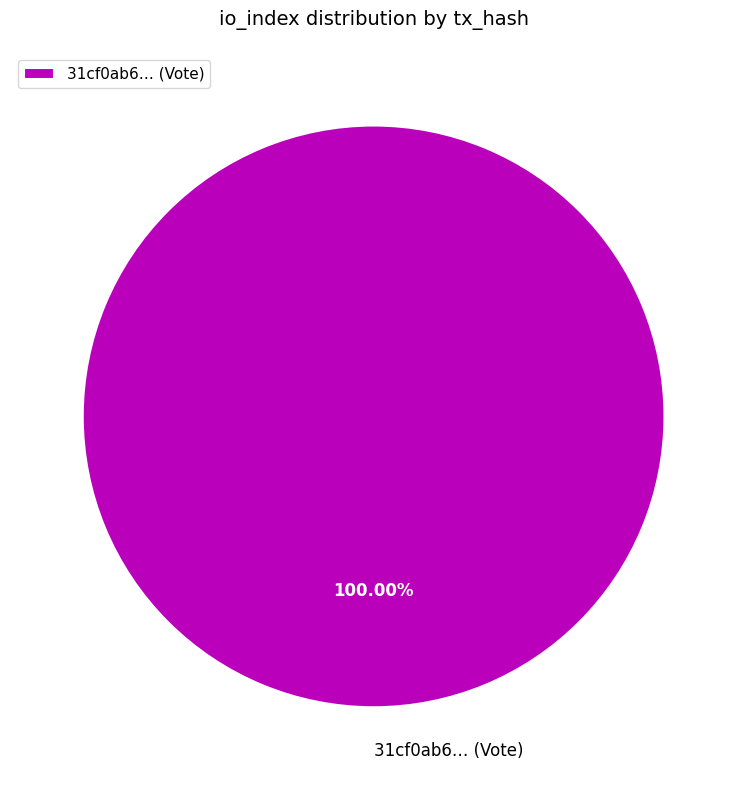

Is there any slice that represents more than half of the pie?

Yes